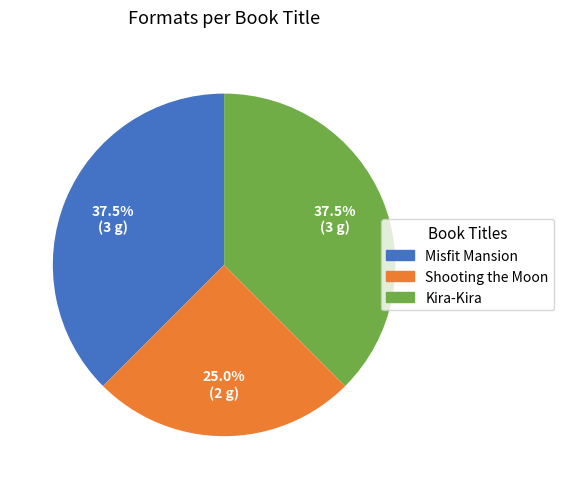

Which has a higher value, Shooting the Moon or Misfit Mansion?

Misfit Mansion